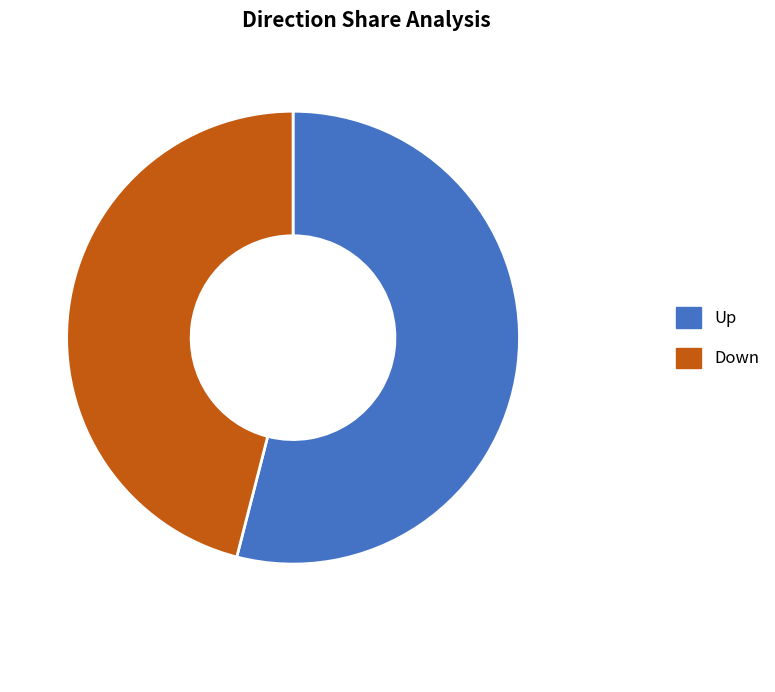

Which category has the smallest portion of the pie?

Down